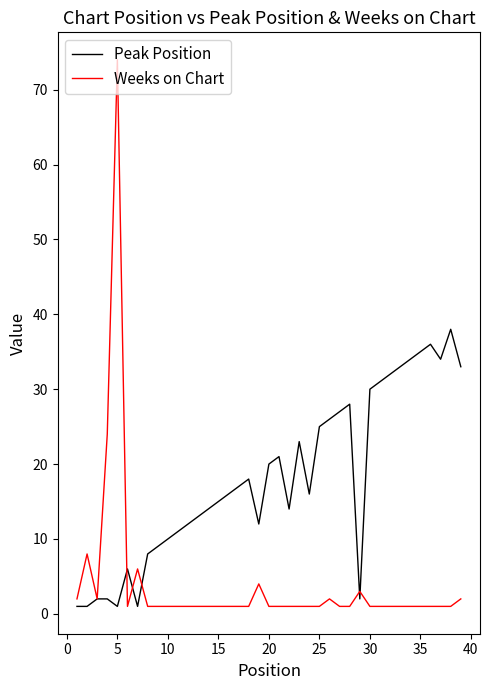

Rank the series by their maximum value, from highest to lowest.

Weeks on Chart, Peak Position